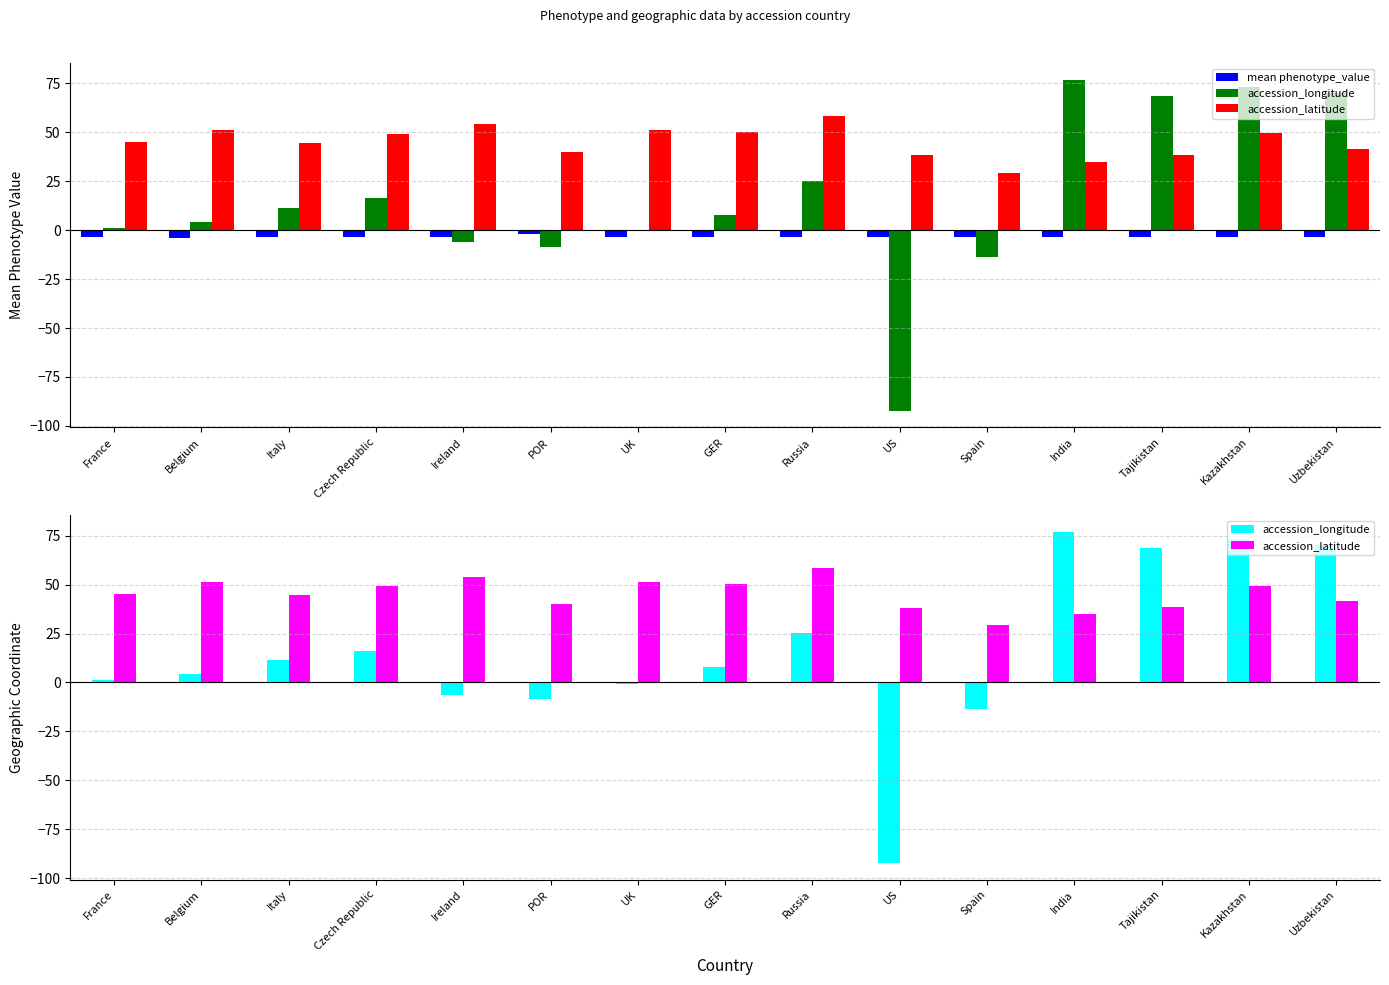

How many series are shown in this chart?

3